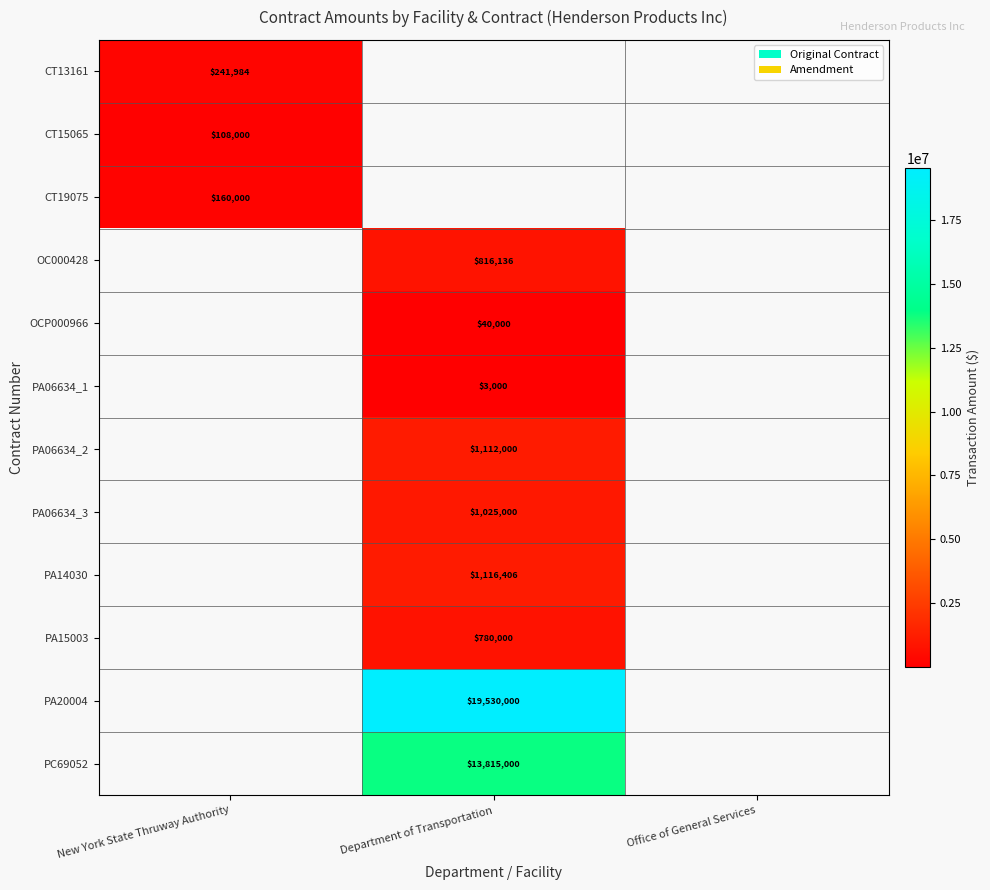

Is the value of PA06634_2 at Department of Transportation greater than the value of CT15065 at New York State Thruway Authority?

Yes